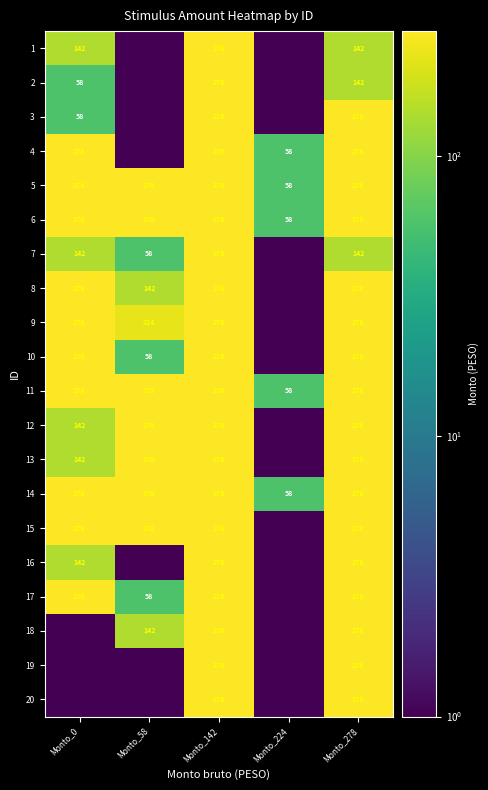

The value of 4 at Monto_224 is 58.0. True or false?

True